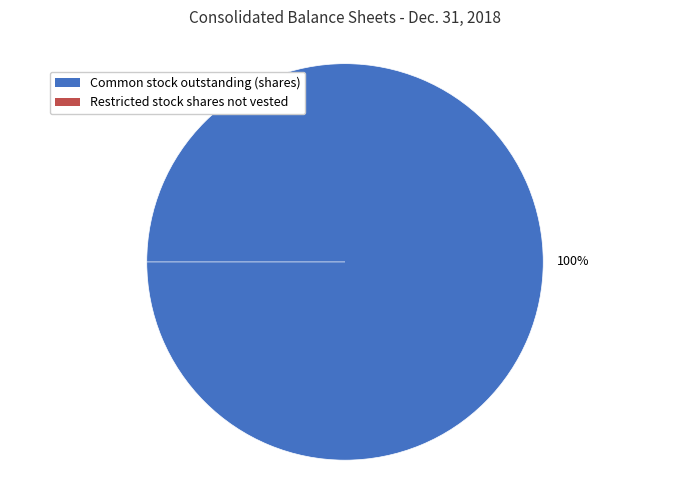

What is the change in value from Common stock outstanding (shares) to Restricted stock shares not vested?

-109491276